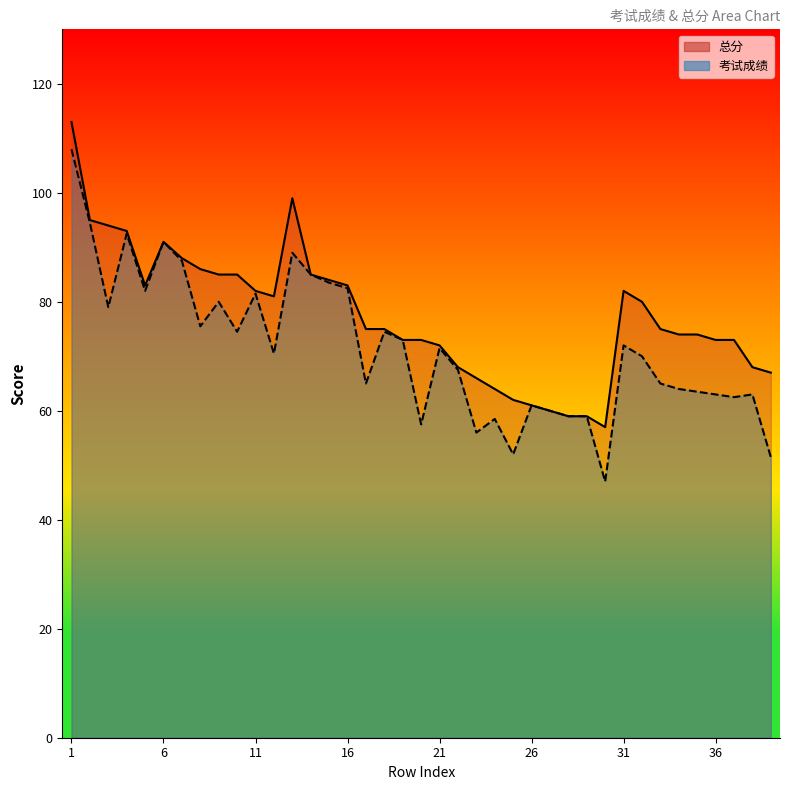

At which label does 总分 first exceed 75?

1